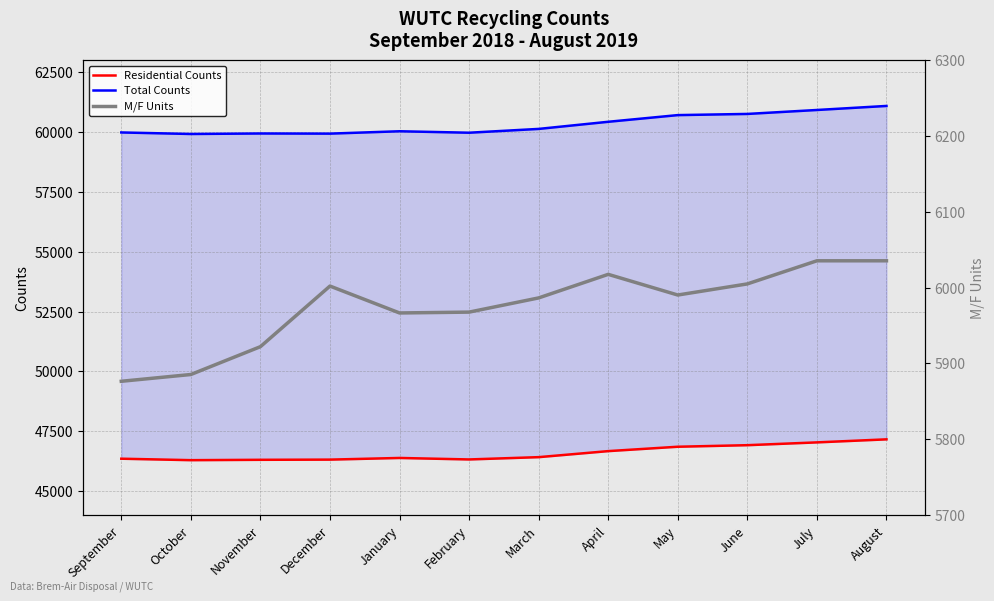

True or false: Total Counts and Residential Counts intersect in this chart.

False